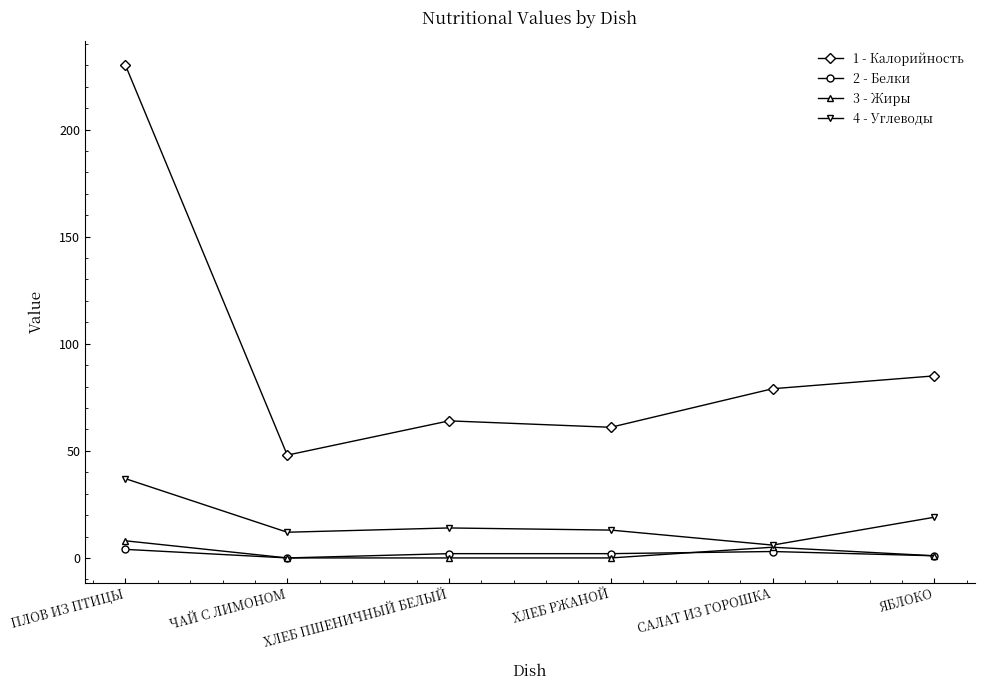

What is the spread (max minus min) of values at ЧАЙ С ЛИМОНОМ?

48